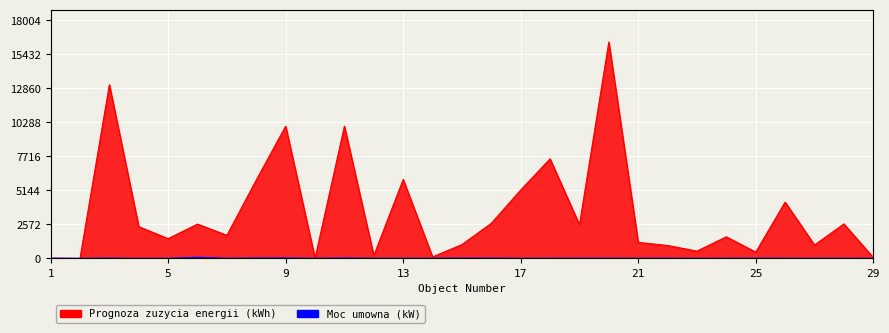

Reading left to right, list all the values displayed in this chart.

Prognoza zuzycia energii (kWh): 26	9	13139	2408	1500	2601	1752	5932	10000	14	10000	220	5973	121	1054	2659	5176	7532	2550	16368	1216	983	558	1640	480	4262	1018	2613	77
Moc umowna (kW): 13	9	26	5	11	88	15	33	33	14	33	15	15	15	25	24	15	15	19	19	15	19	5	15	19	15	15	15	6